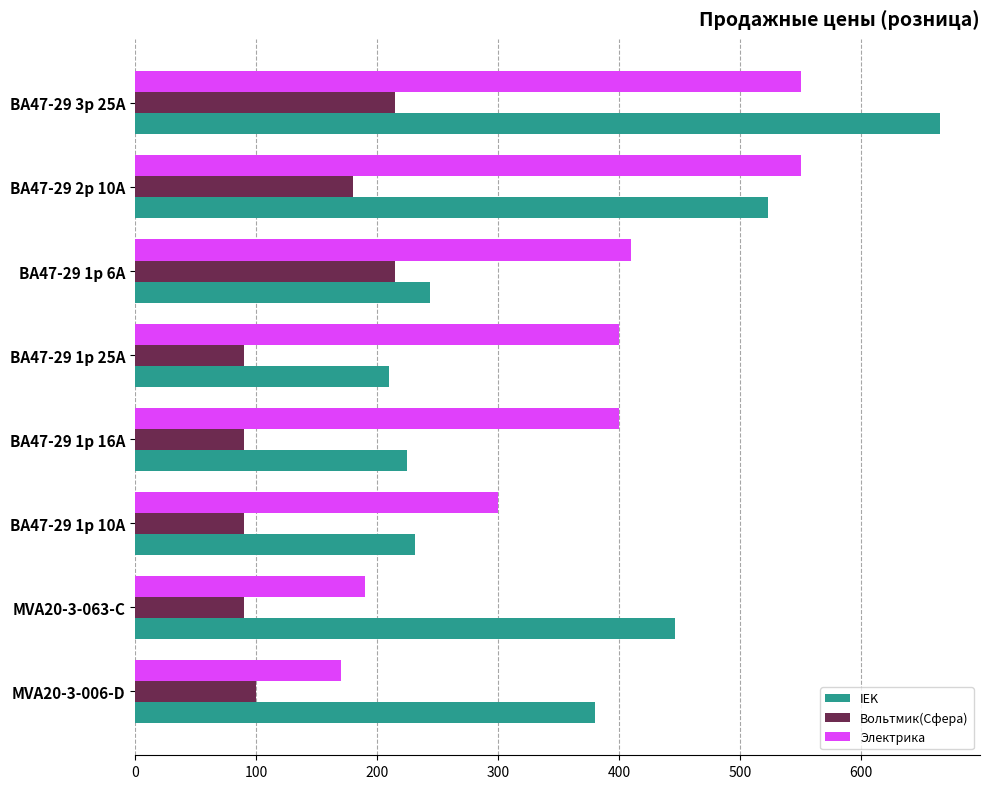

The value of Вольтмик(Сфера) at ВА47-29 1р 16А is 90. True or false?

True